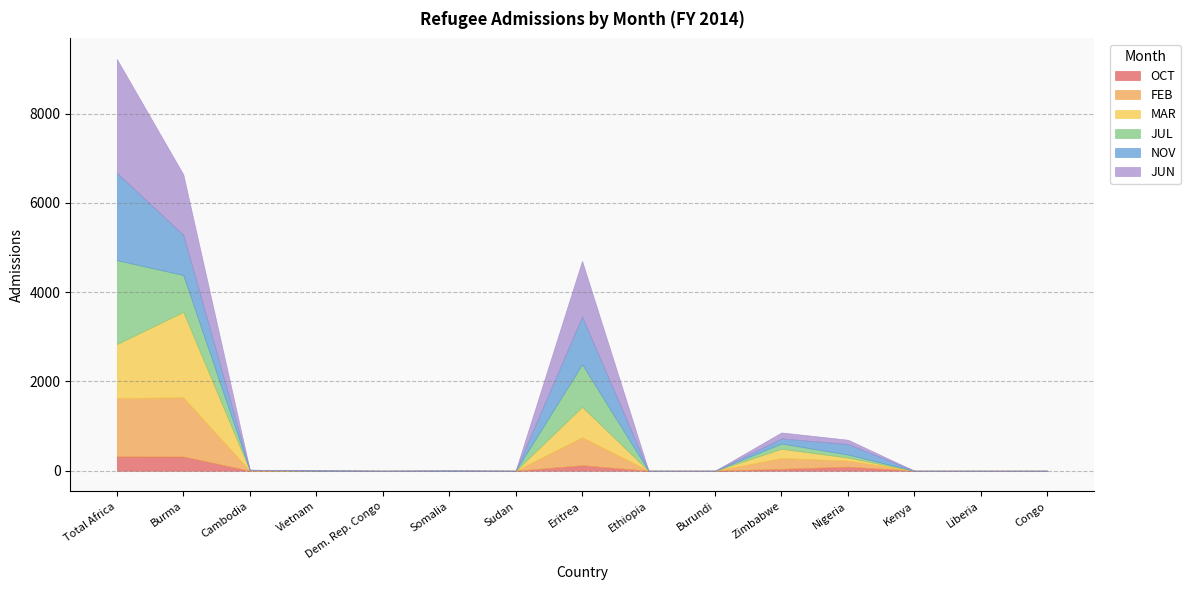

At which label does JUN reach its minimum?

Cambodia